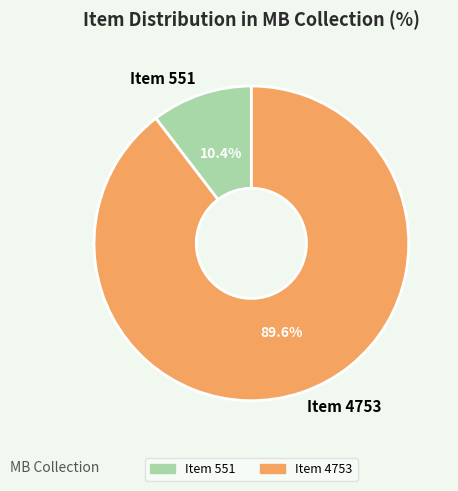

What is the ratio of the value at Item 4753 to the value at Item 551?

8.6